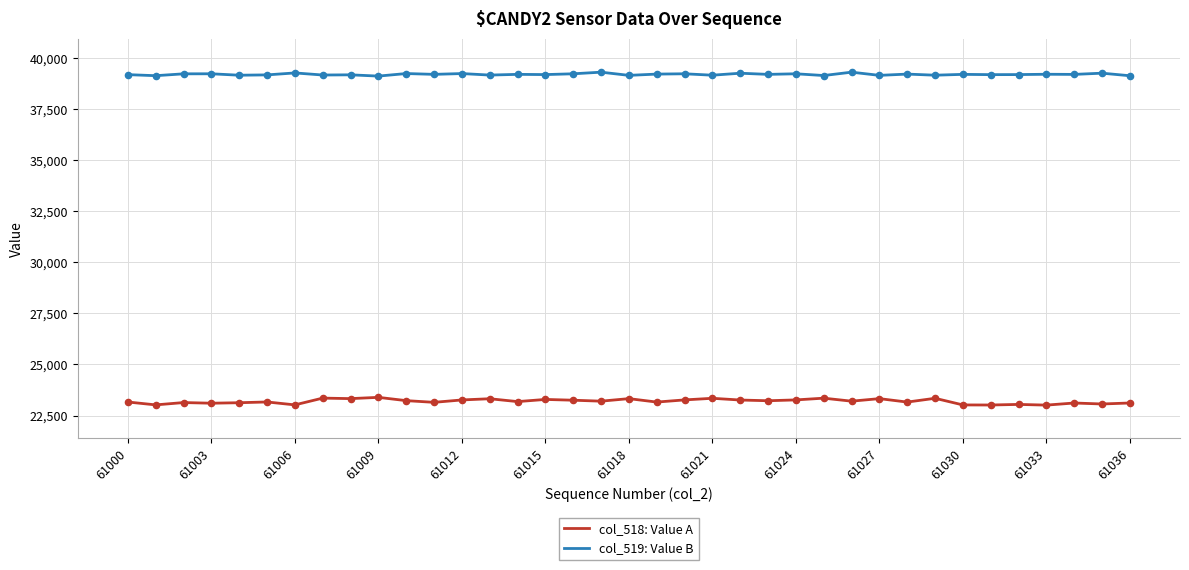

Which series has the largest total across all categories?

col_519: Value B